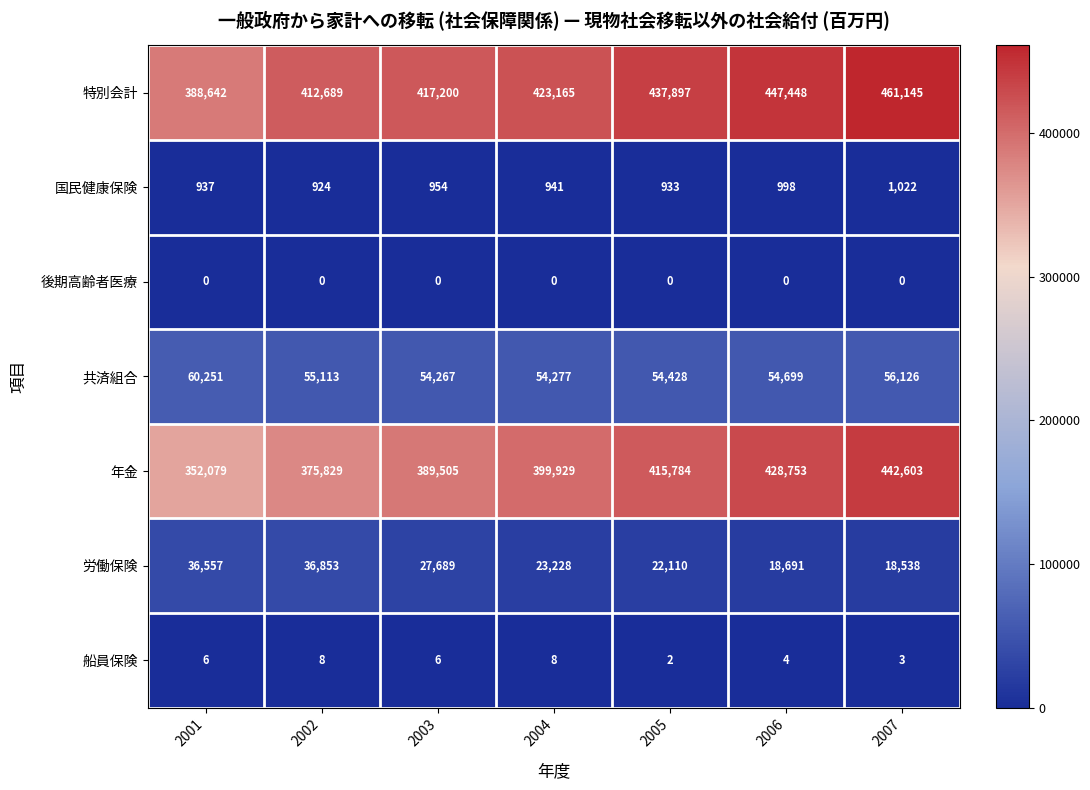

Rank the categories by 特別会計 value from highest to lowest.

2007, 2006, 2005, 2004, 2003, 2002, 2001